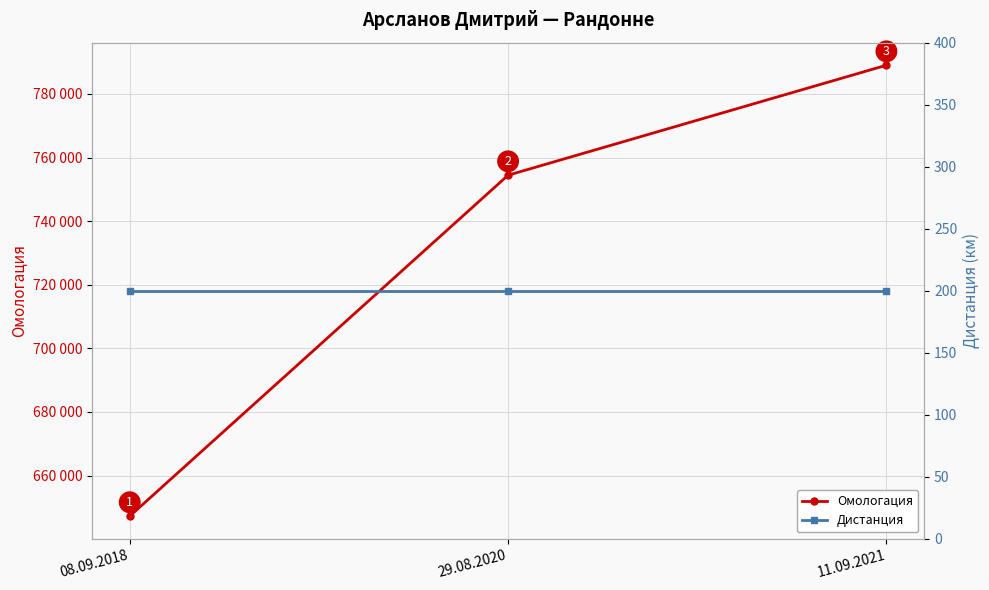

Reading right to left, what are all the values shown in this chart?

Омологация: 789047	754454	647227
Дистанция: 200	200	200